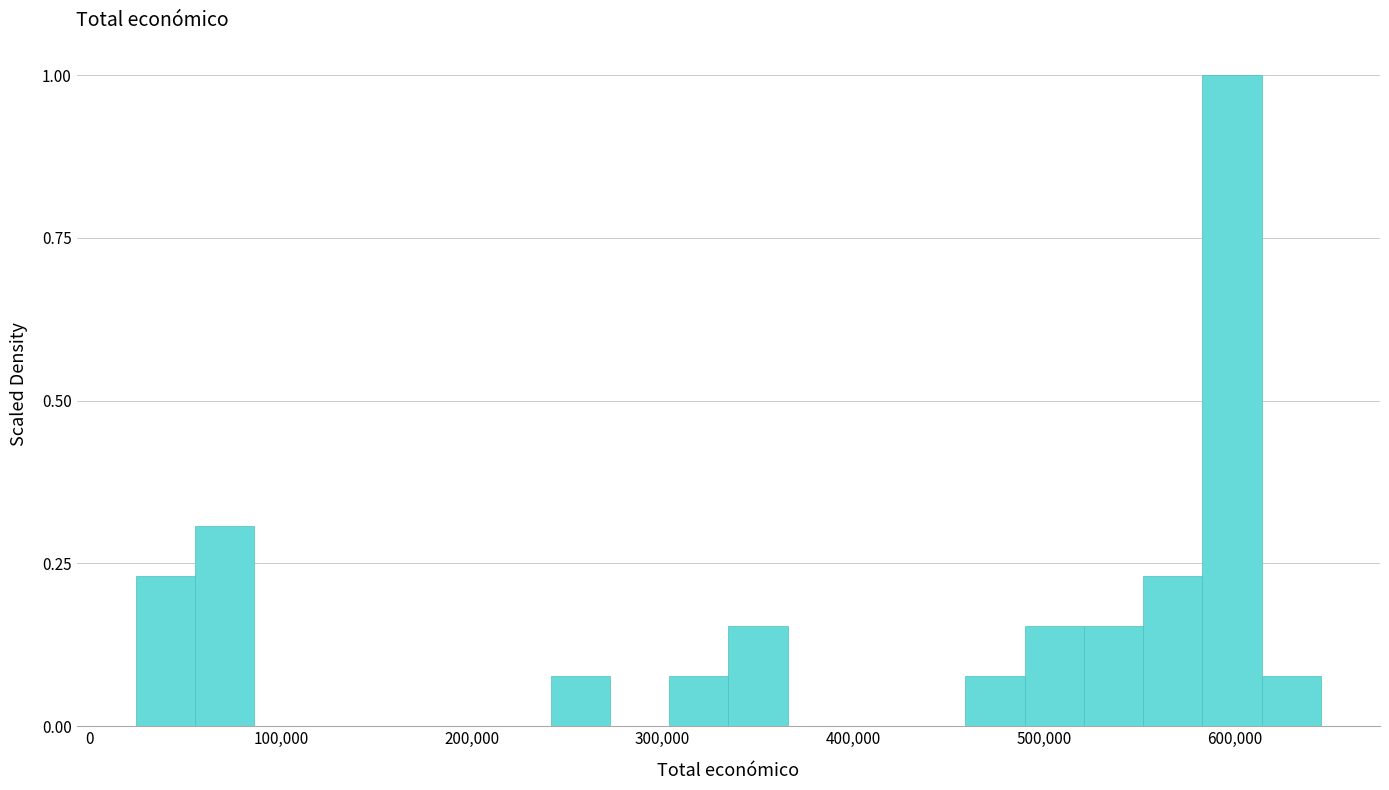

Read against the x-axis, roughly where is the centre of the tallest bar?

600000